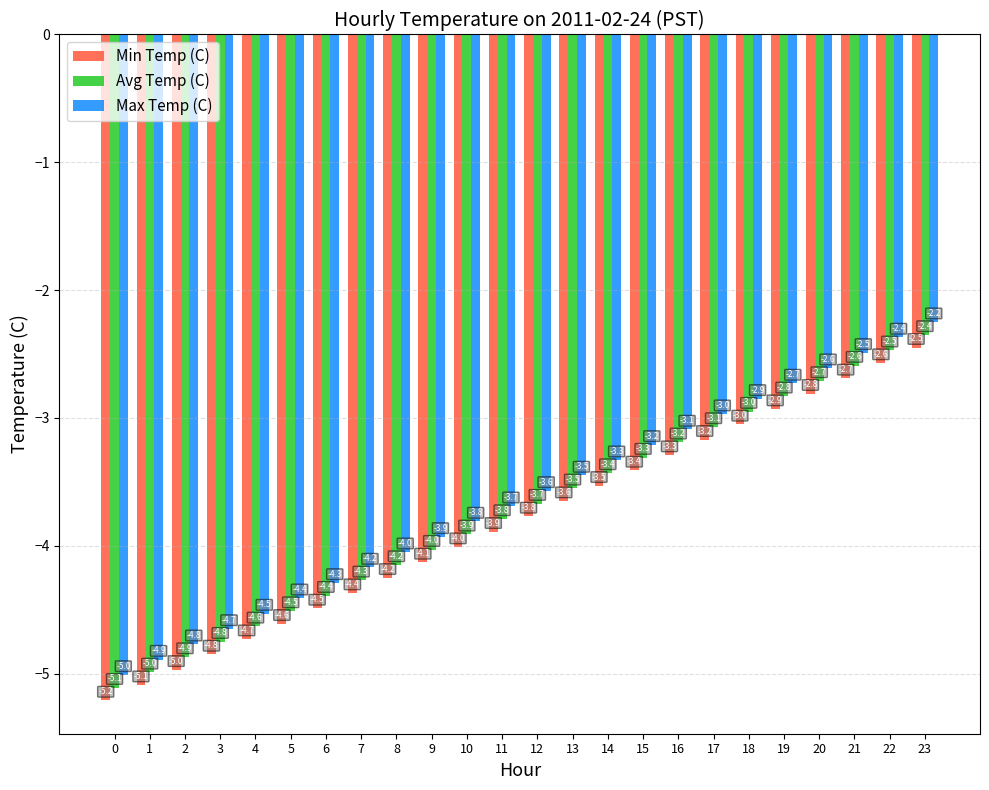

List the labels in order of Min Temp (C) value, smallest first.

0, 1, 2, 3, 4, 5, 6, 7, 8, 9, 10, 11, 12, 13, 14, 15, 16, 17, 18, 19, 20, 21, 22, 23